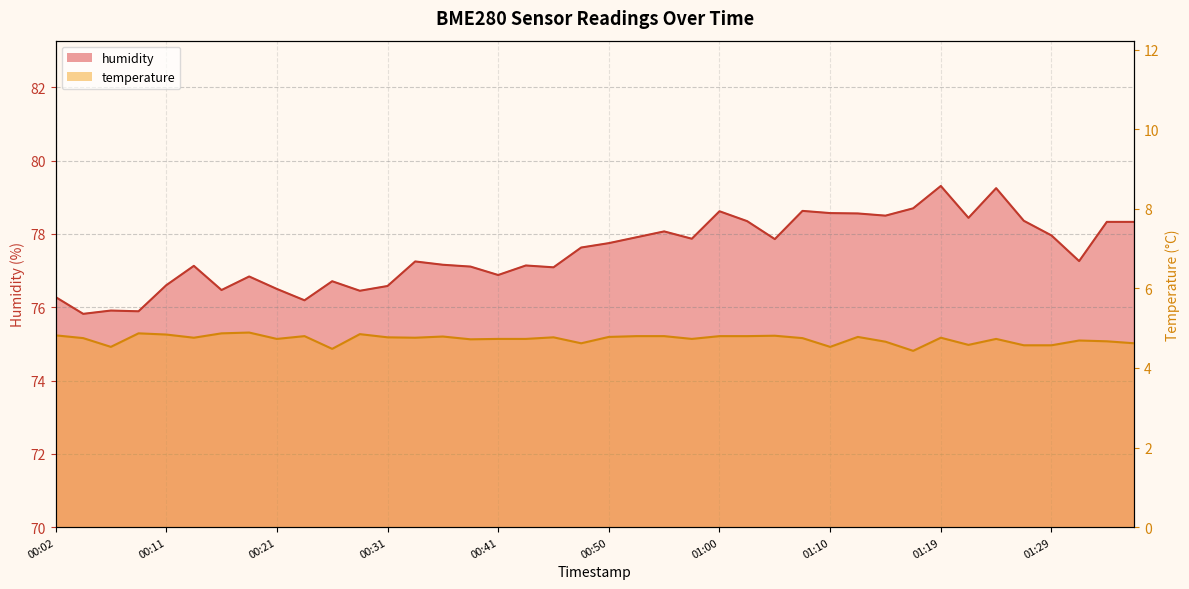

What is the approximate value of temperature at 01:36?

4.6